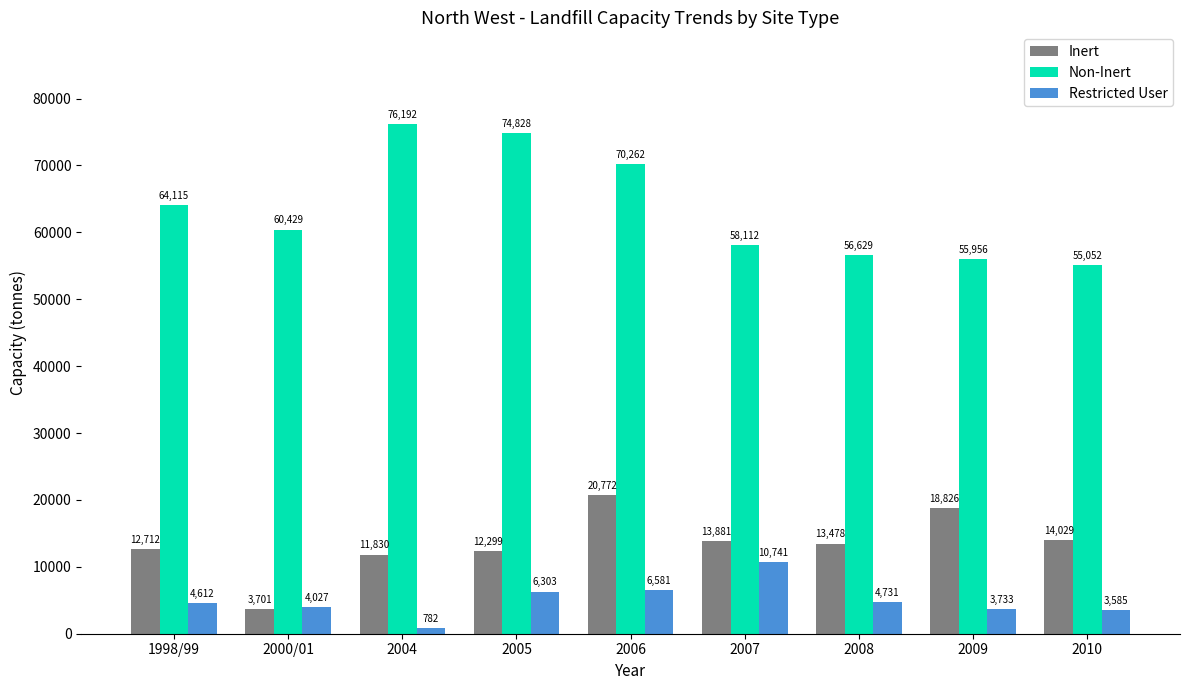

Which series has the largest range (max minus min)?

Non-Inert